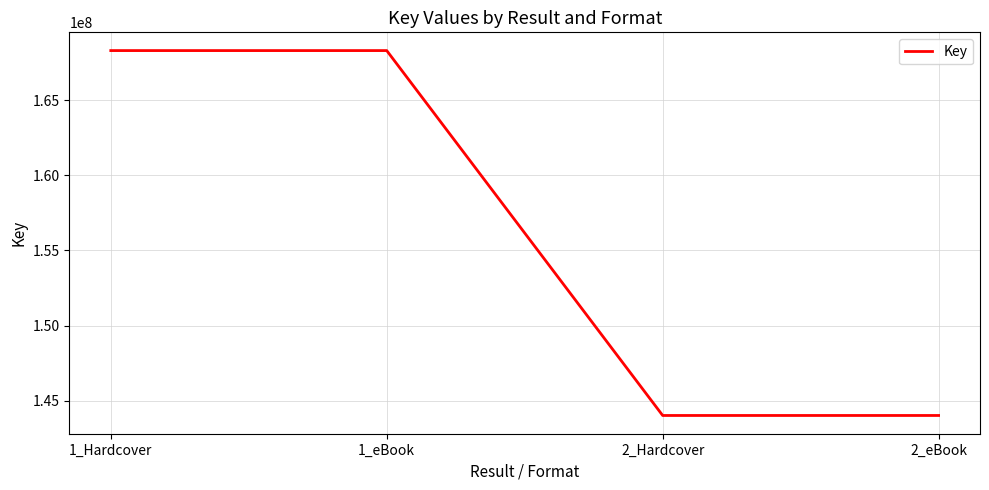

Which has a higher value, 1_eBook or 2_eBook?

1_eBook